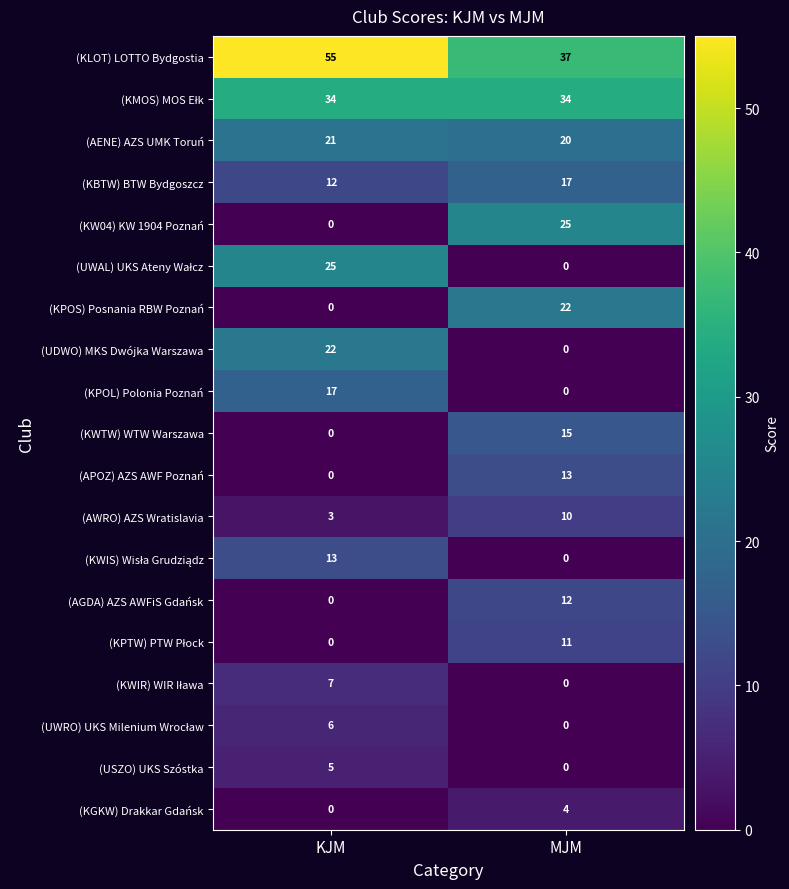

Which category has the highest value across all series?

KJM